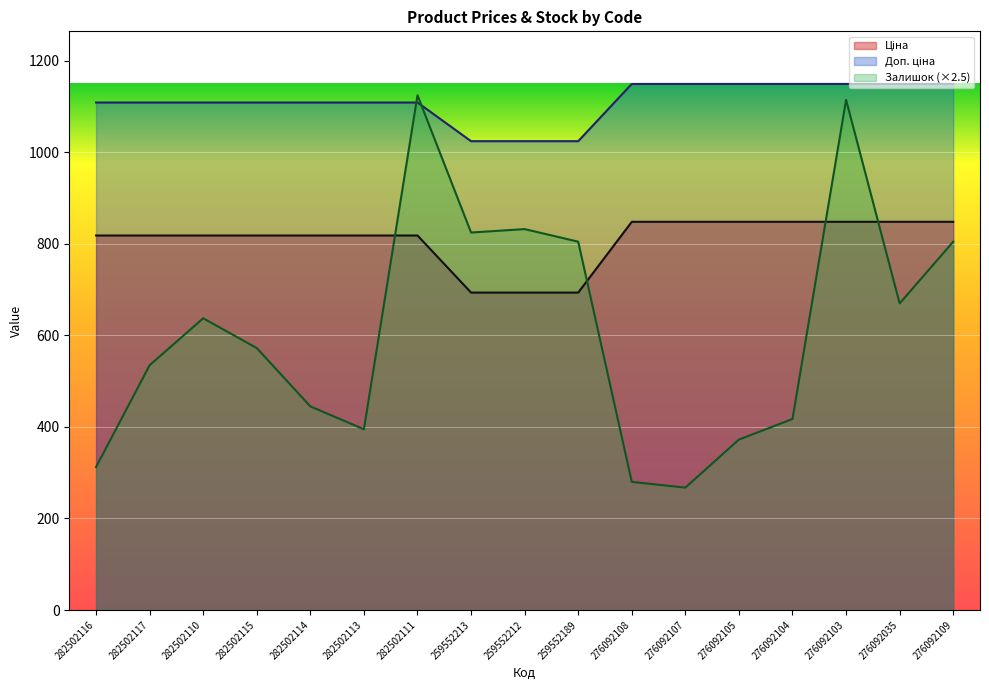

How many data points does each series have?

17